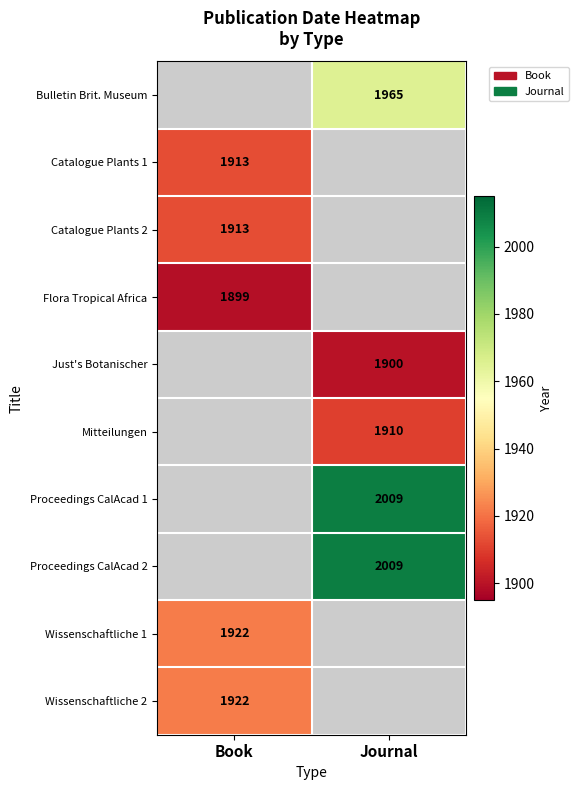

The Just's Botanischer series shows 1900 at Journal. True or false?

True